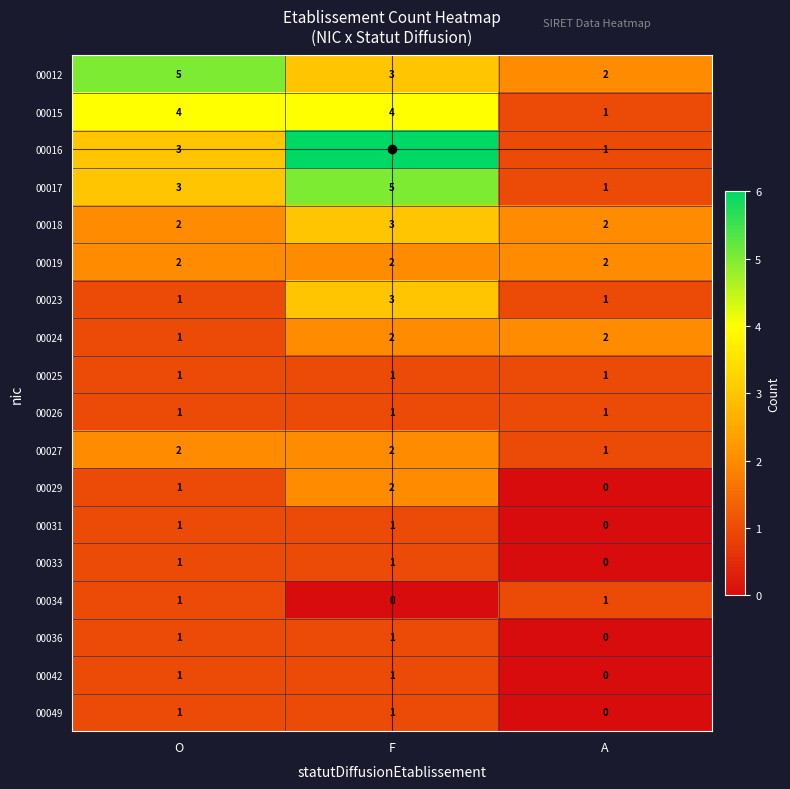

At how many categories does at least one series exceed 1?

3